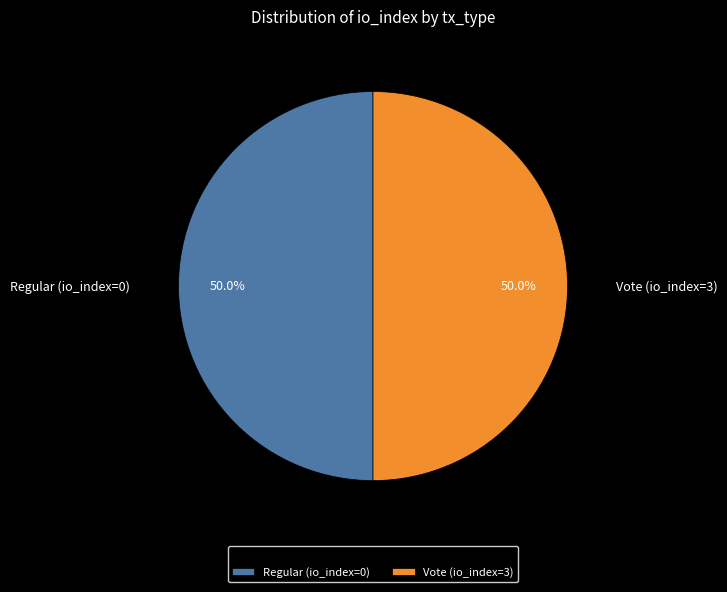

What portion of the pie excludes Vote (io_index=3)?

50.0%